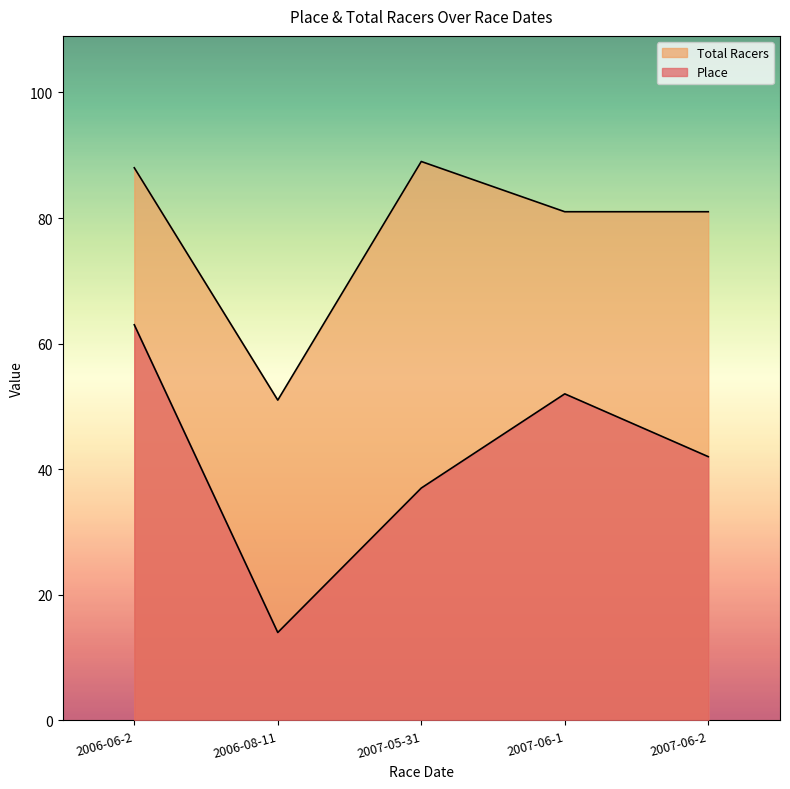

What position from the left is 2007-05-31?

3